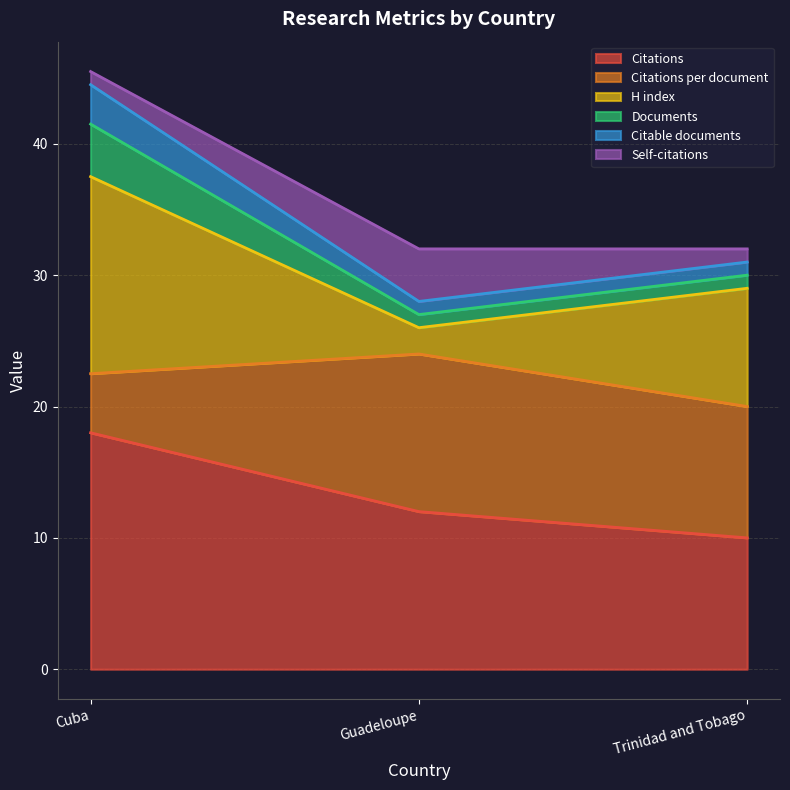

Rank the categories by Citations value from highest to lowest.

Cuba, Guadeloupe, Trinidad and Tobago